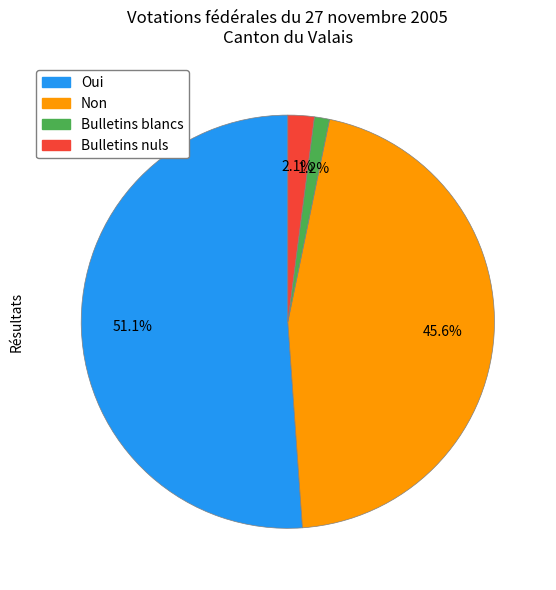

Does any single category account for the majority?

Yes